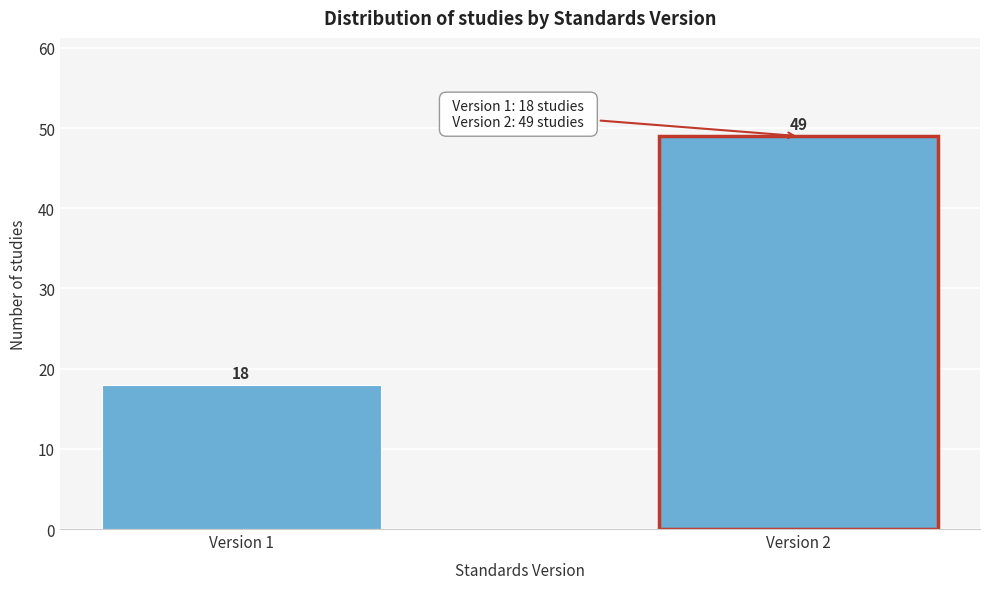

Reading left to right, transcribe all the data shown in this chart.

Version 1=18	Version 2=49